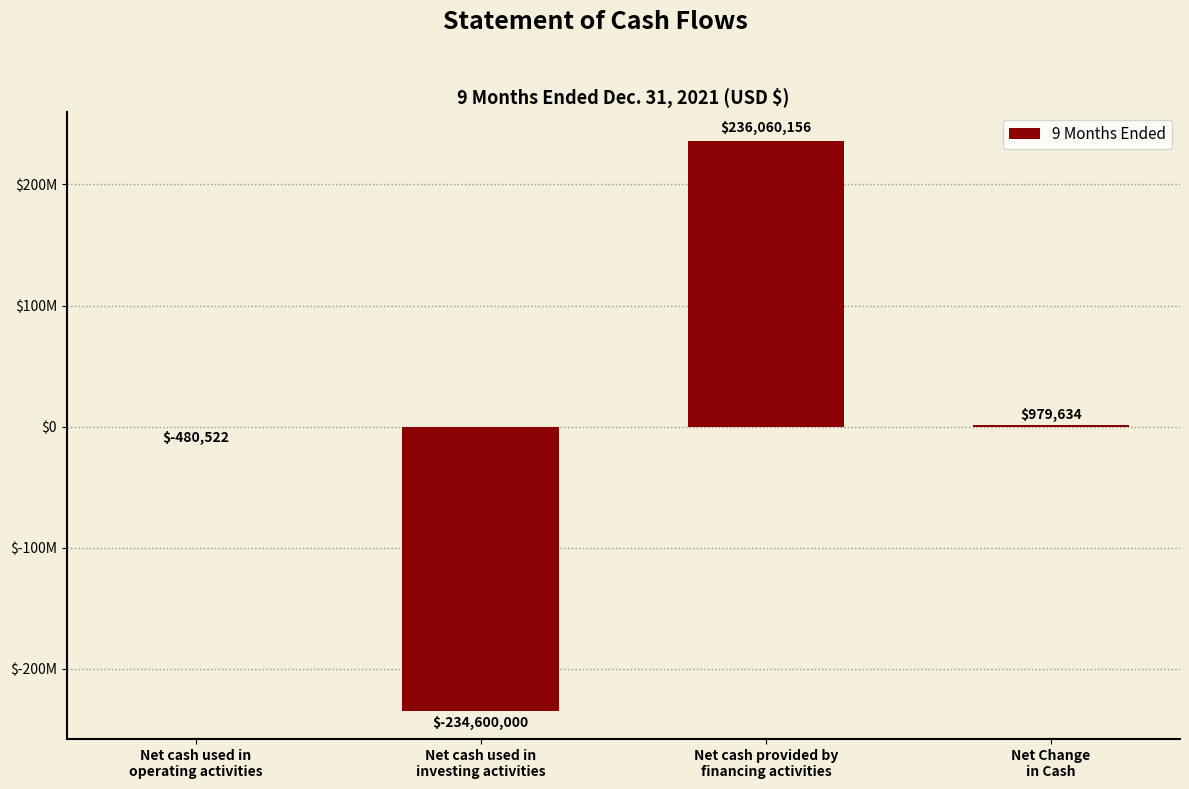

What is the average value?

489817